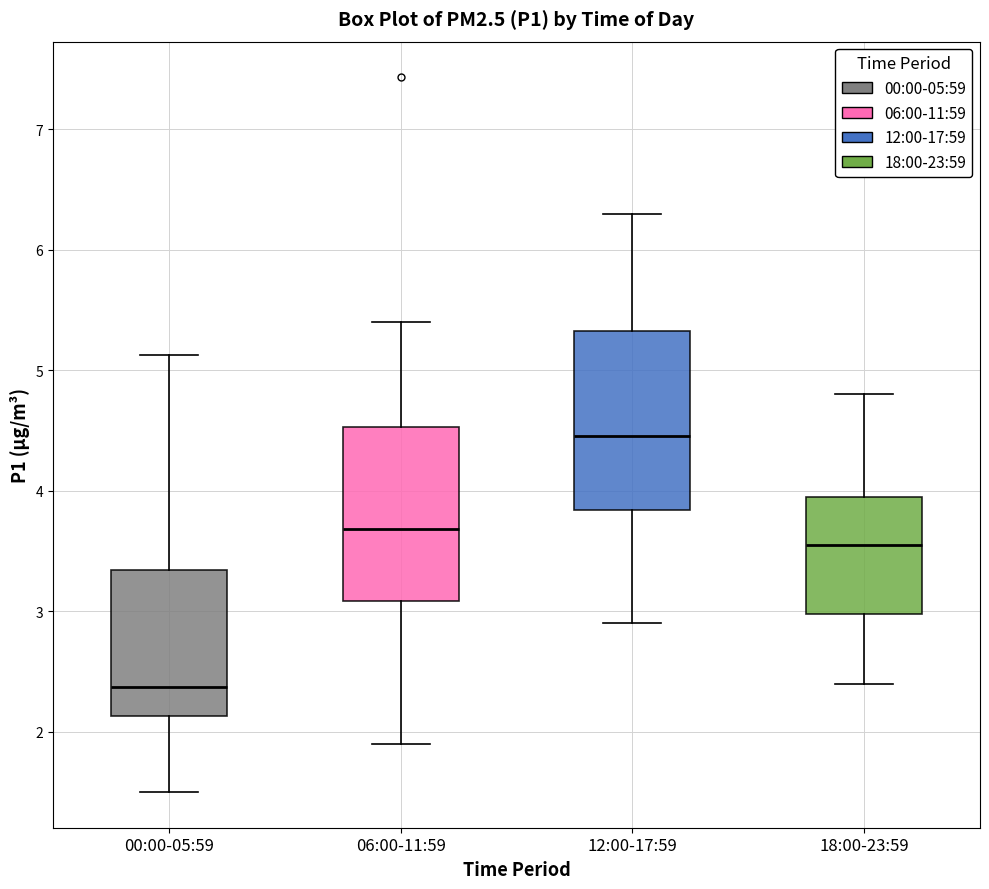

Reading left to right, read every box against the y-axis: the position of its median line, the range the box covers, and the ends of its whiskers. The values are not printed on the chart, so give them approximately, as read against the axis.

00:00-05:59: median 2.4, box 2.1 to 3.3, whiskers 1.5 to 5.1
06:00-11:59: median 3.7, box 3.1 to 4.5, whiskers 1.9 to 5.4
12:00-17:59: median 4.5, box 3.8 to 5.3, whiskers 2.9 to 6.3
18:00-23:59: median 3.6, box 3.0 to 4.0, whiskers 2.4 to 4.8